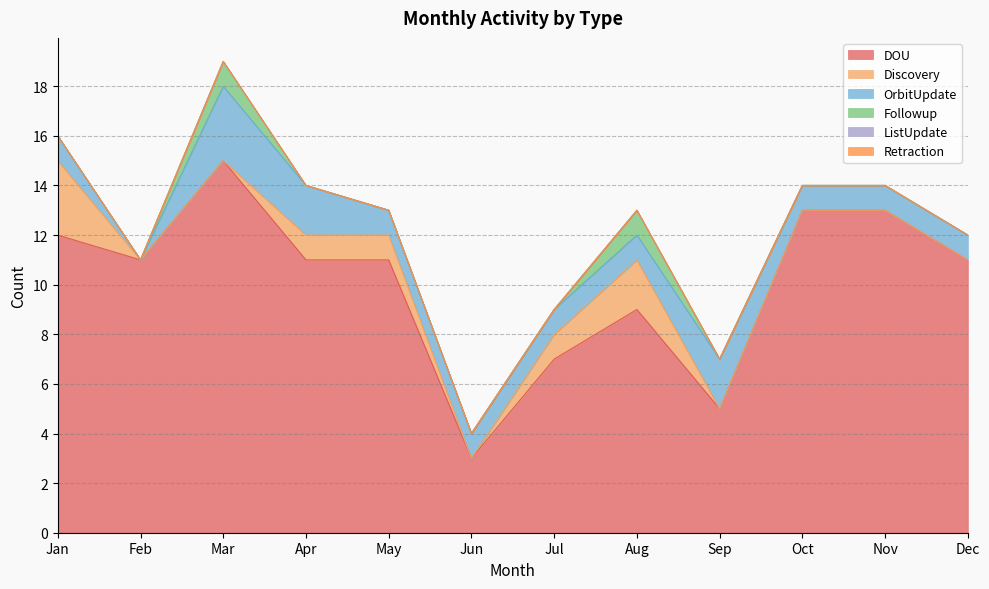

At Feb, list the series in order from largest to smallest.

DOU, Discovery, OrbitUpdate, Followup, ListUpdate, Retraction